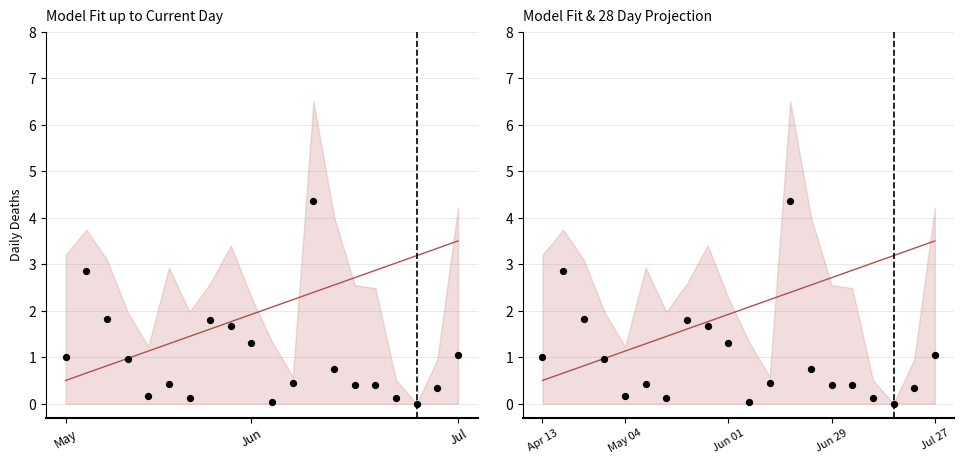

At how many categories does at least one series exceed 4?

1